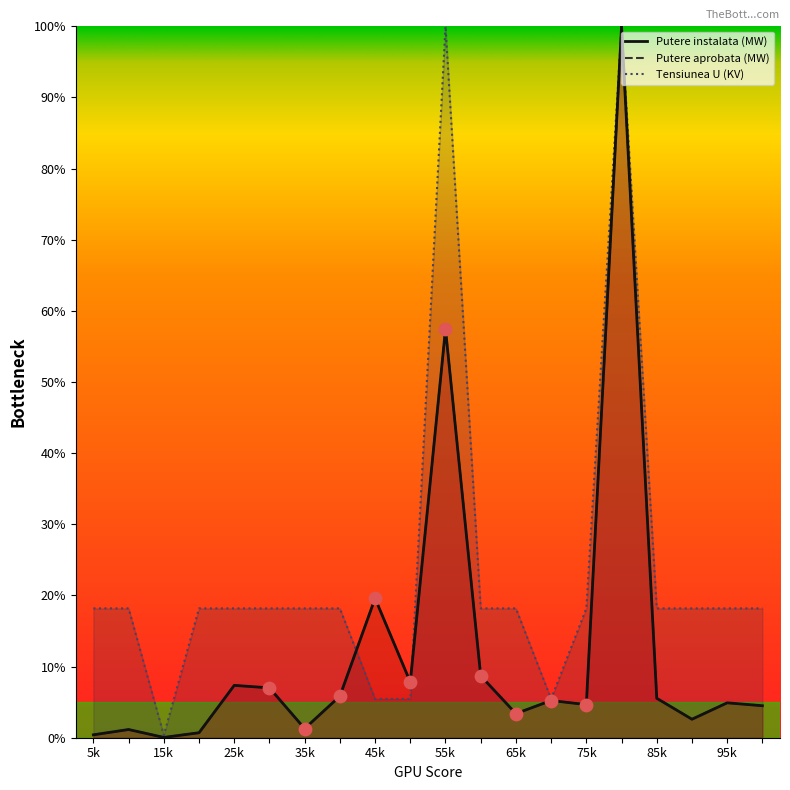

What are all the series names shown in the legend?

Putere instalata (MW), Putere aprobata (MW), Tensiunea U (KV)